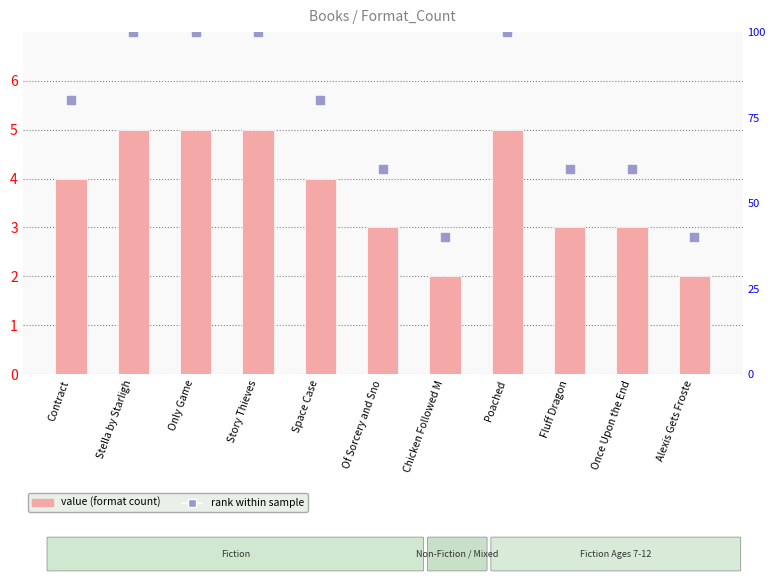

Which series has the largest Y range (max minus min)?

rank